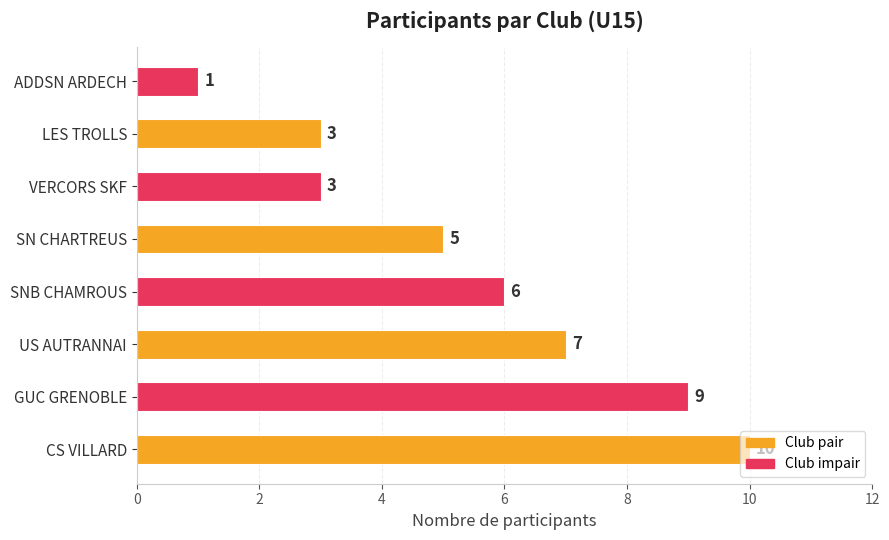

Between US AUTRANNAI and SNB CHAMROUS, which is larger?

US AUTRANNAI